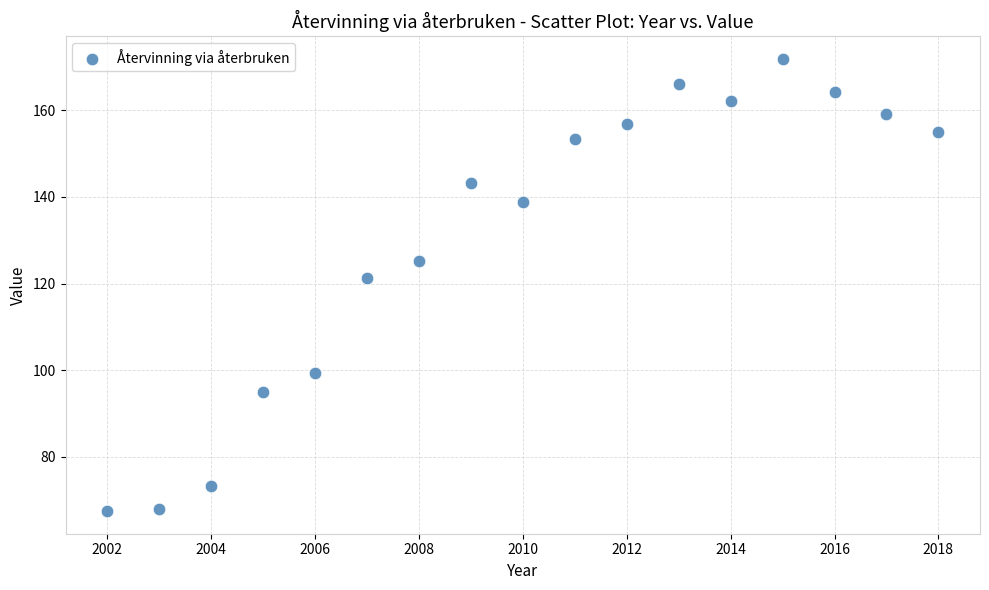

What Y value in the scatter plot is closest to 119?

121.2